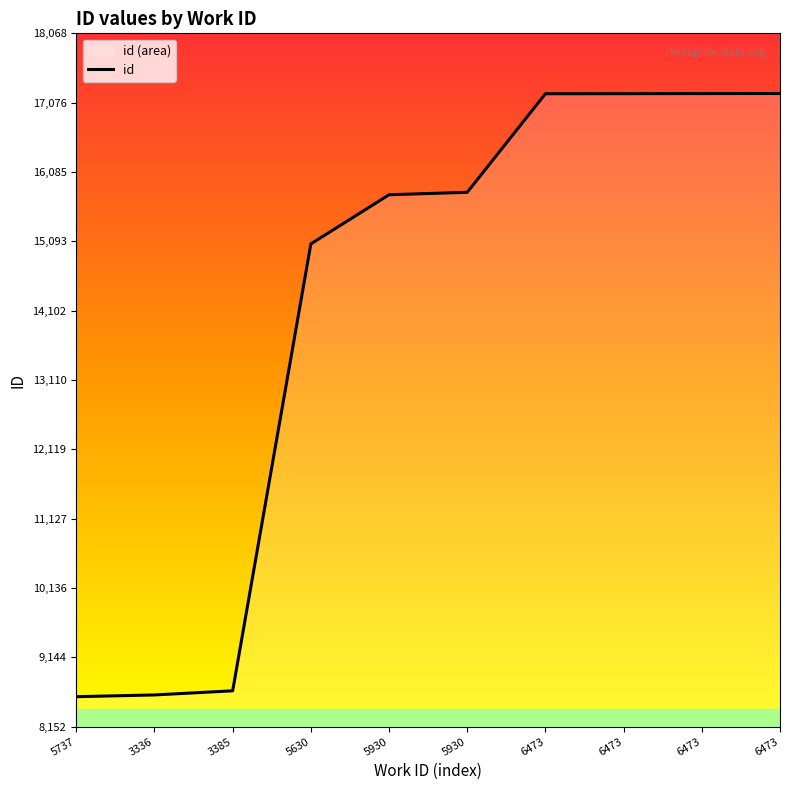

At which category does the chart reach its peak across all series?

6473